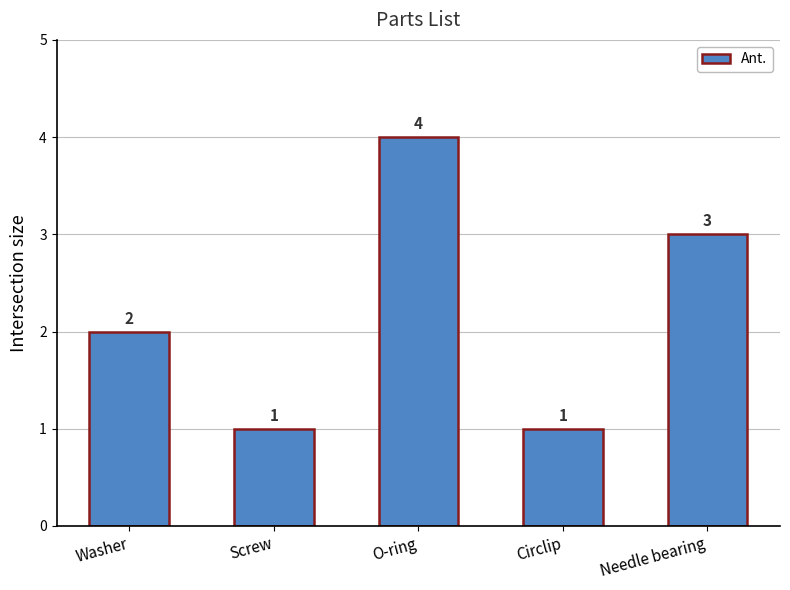

Count the number of categories in the chart.

5